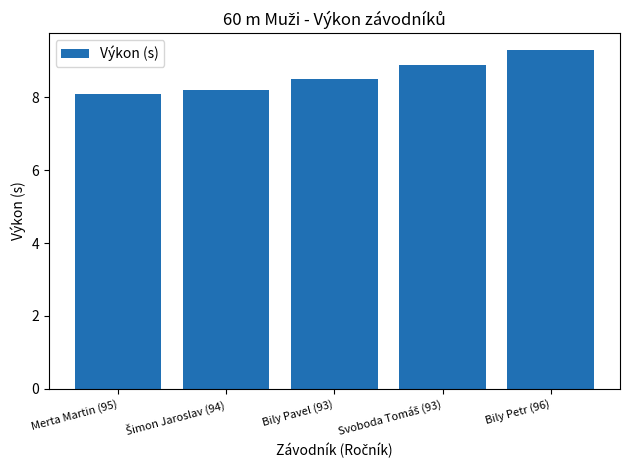

What is the change in value from Merta Martin (95) to Bily Pavel (93)?

+0.4